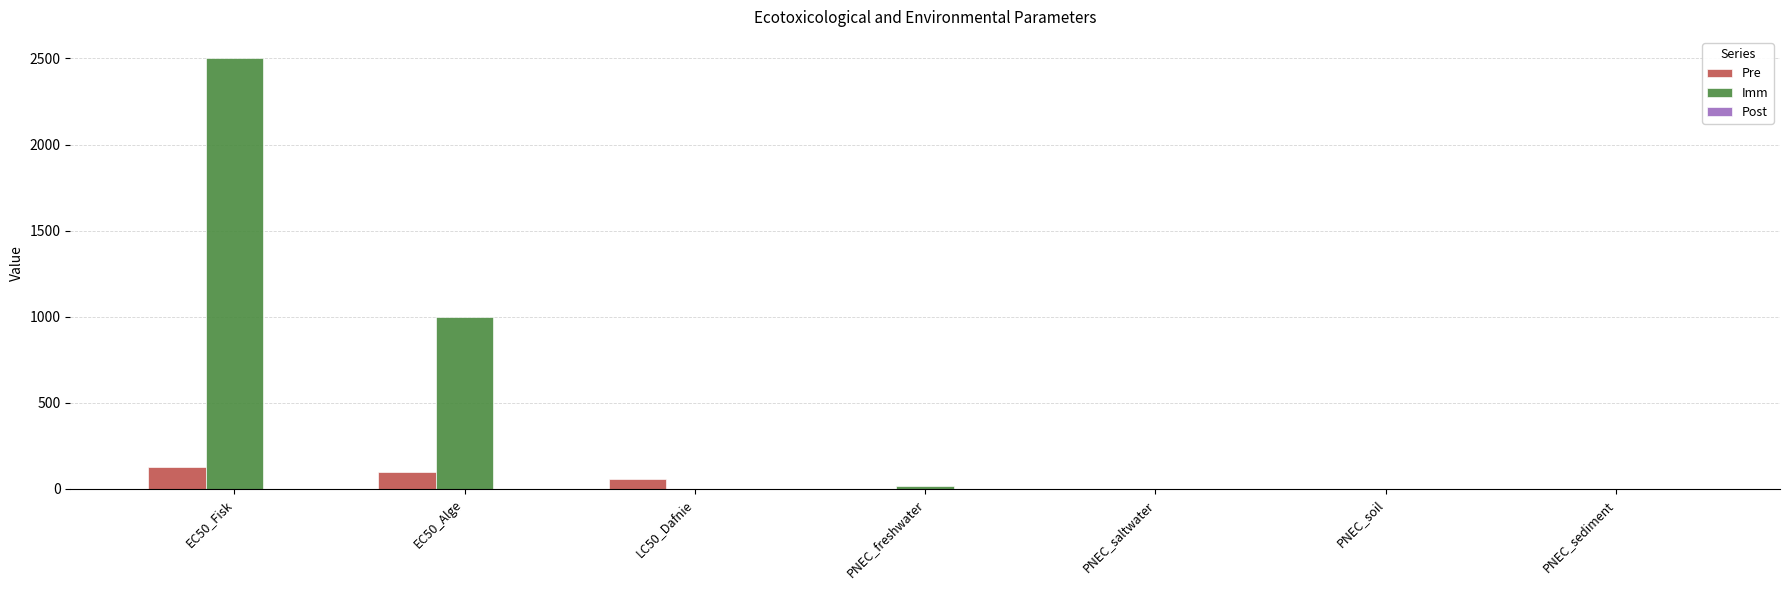

Read the Imm value at EC50_Alge.

1000.0